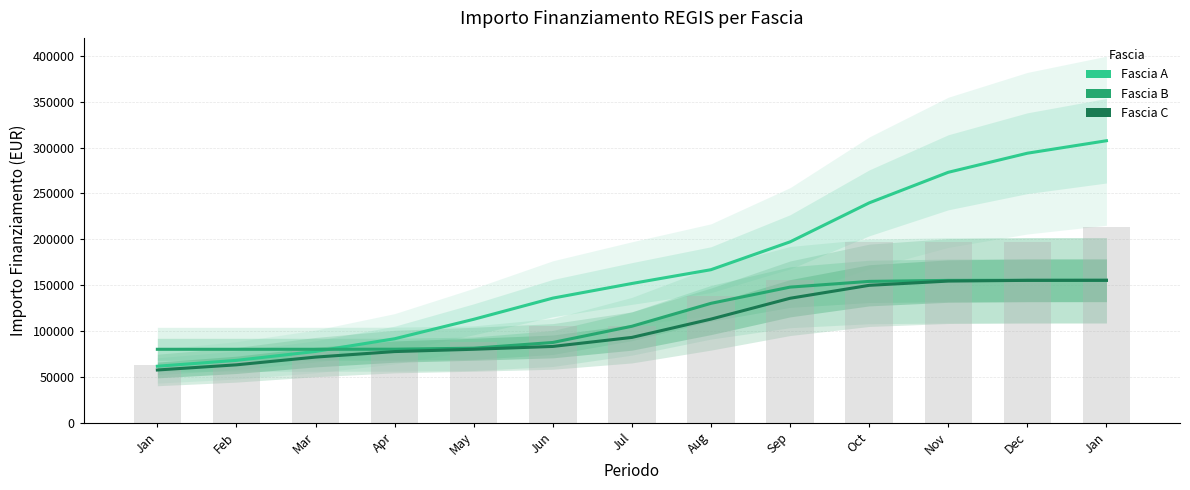

What is the difference between the highest and lowest values at Jan?

22581.6